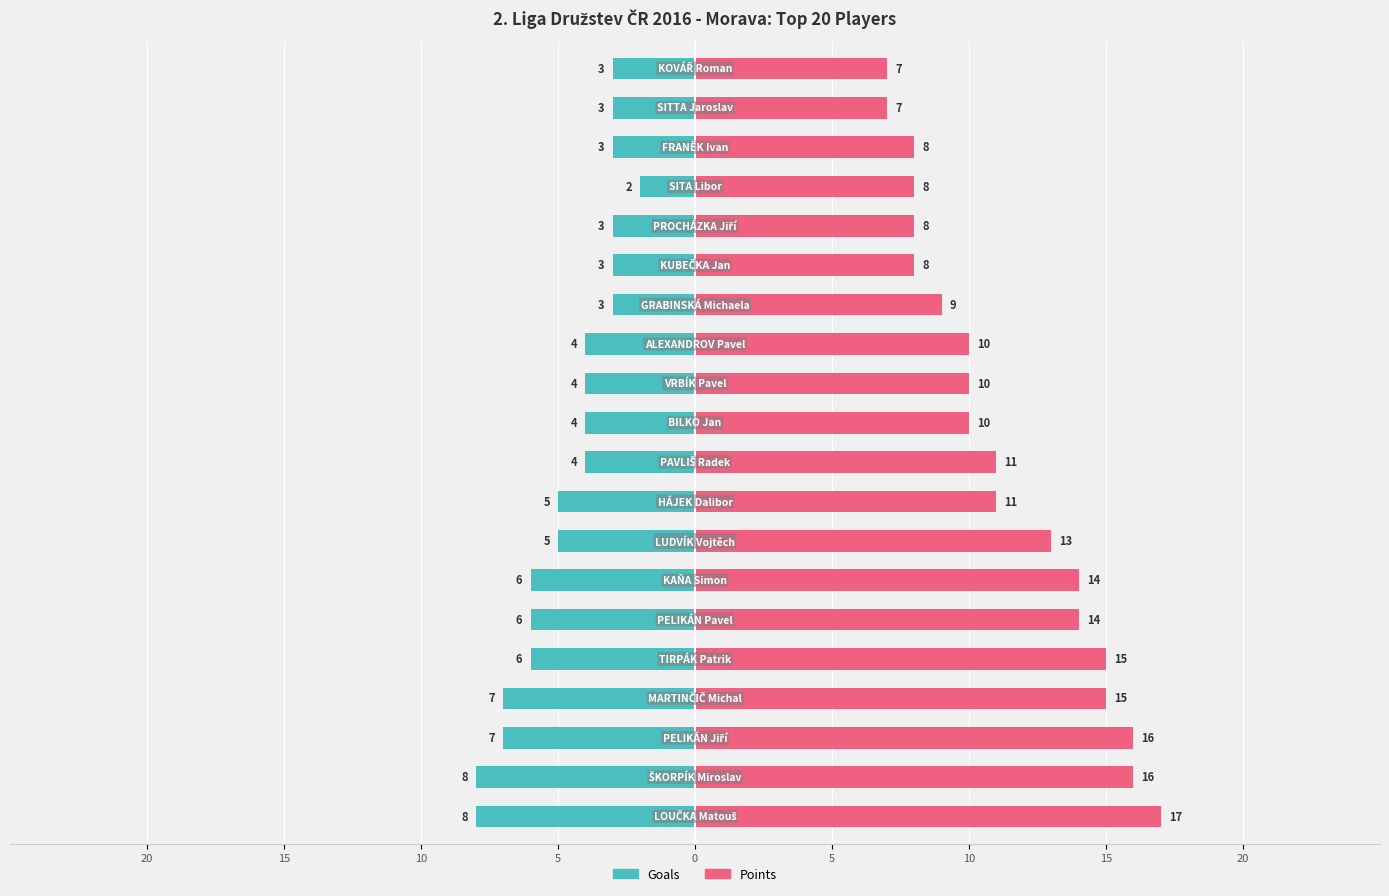

How many groups of bars are there?

20